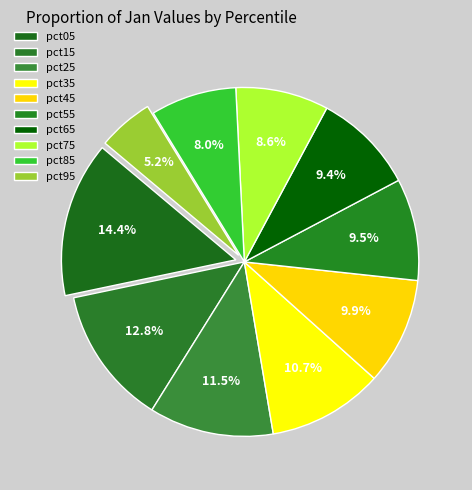

How many slices are in this pie chart?

10